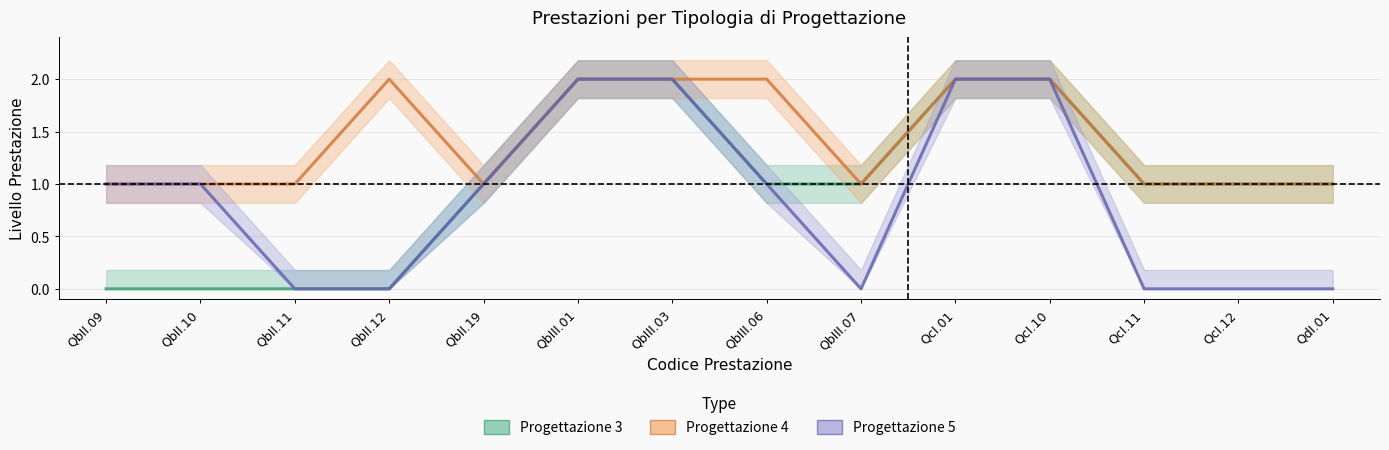

Rank the series by their average value, from highest to lowest.

Progettazione 4, Progettazione 3, Progettazione 5